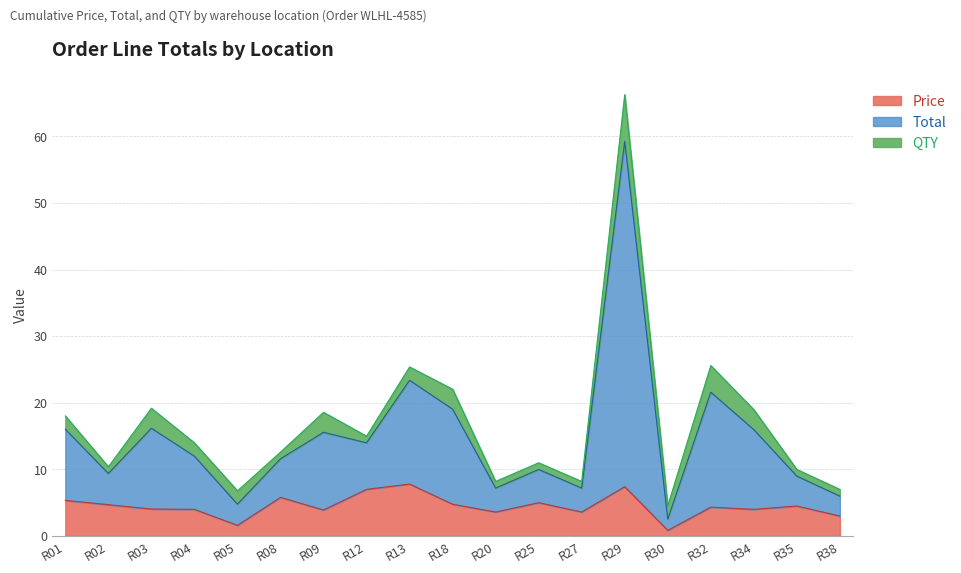

What is the maximum value shown in the chart?

66.2